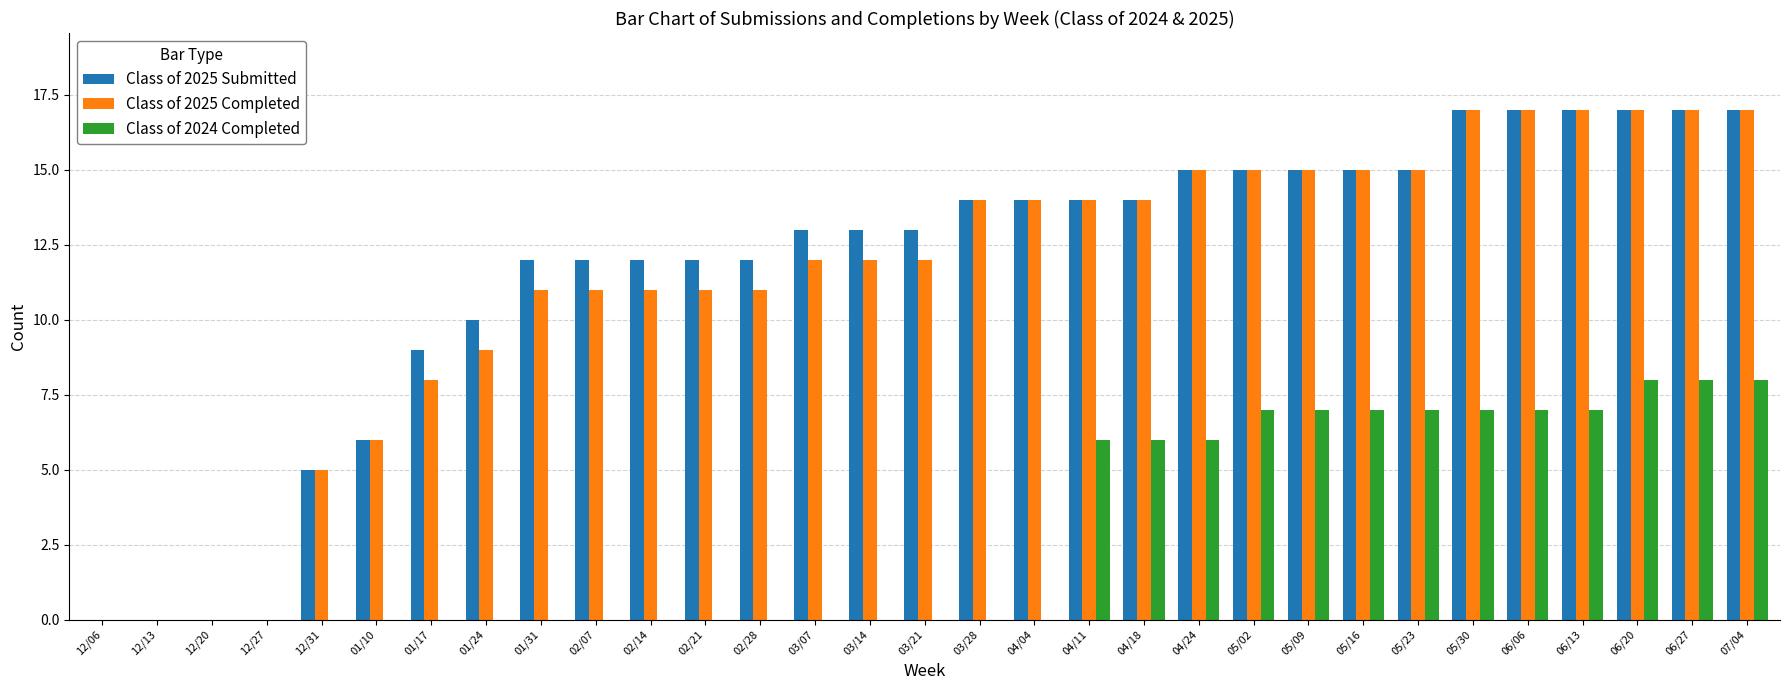

What is the greatest value displayed?

17